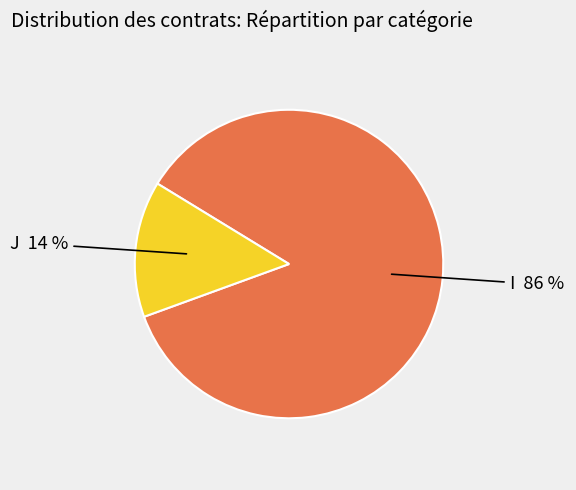

Count the number of slices in the pie.

2